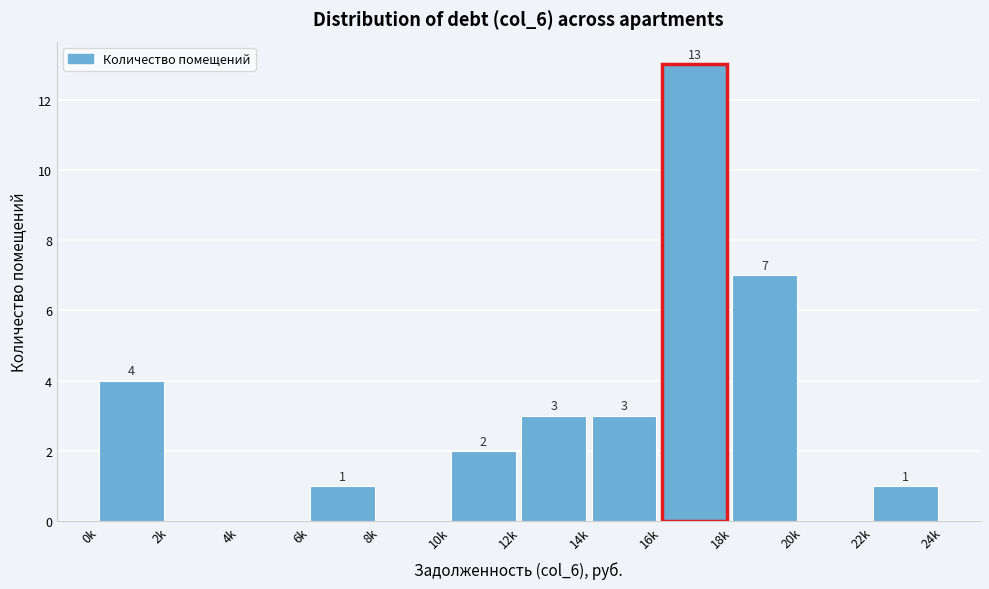

Reading left to right, transcribe all the data shown in this chart.

0k=4	2k=0	4k=0	6k=1	8k=0	10k=2	12k=3	14k=3	16k=13	18k=7	20k=0	22k=1